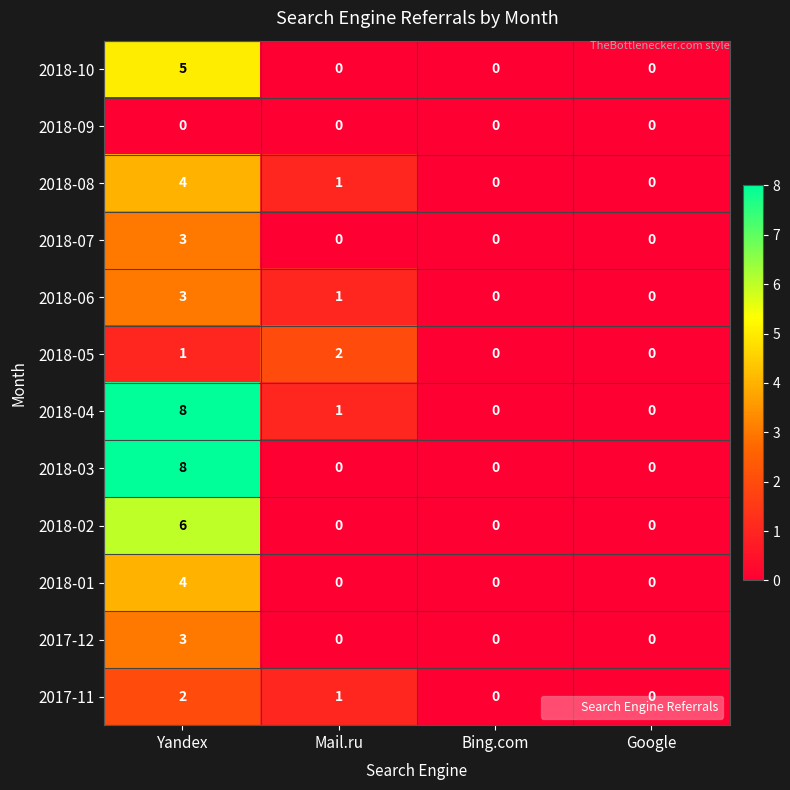

What is the difference between the maximum and second lowest values in the 2017-12 series?

3